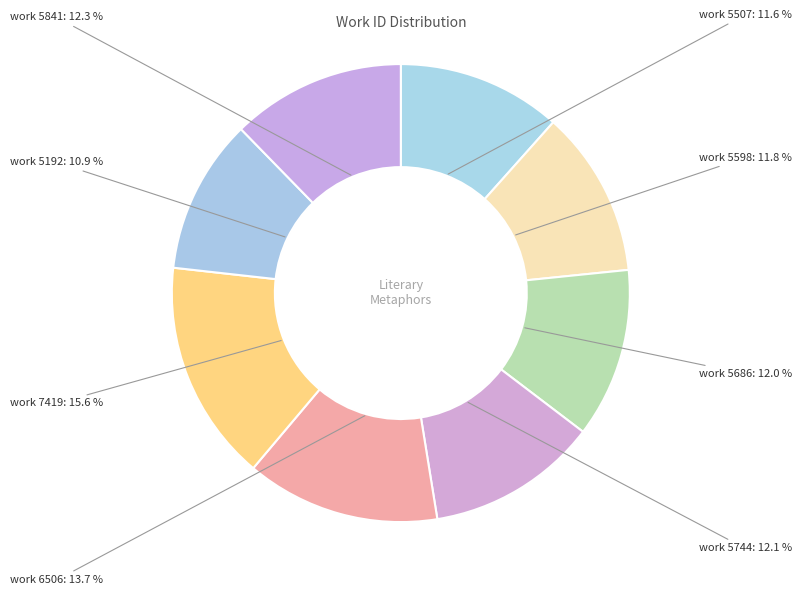

Do work 7419 and work 5507 together represent more than half of the pie?

No